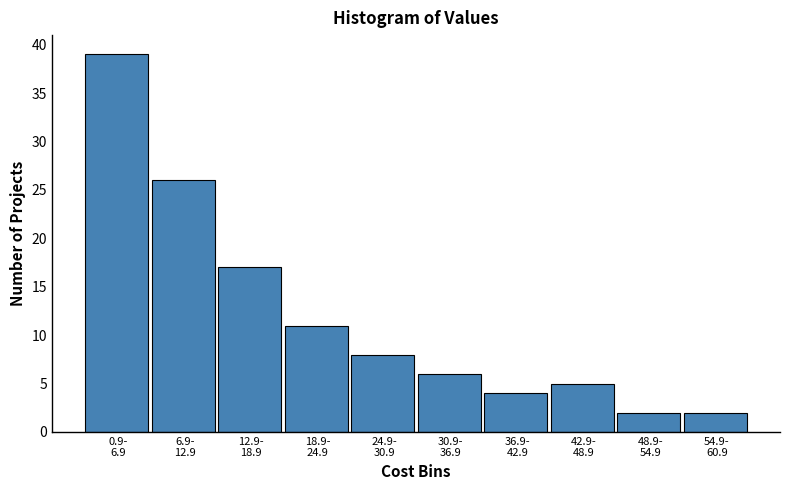

Reading left to right, what are all the values shown in this chart?

39	26	17	11	8	6	4	5	2	2